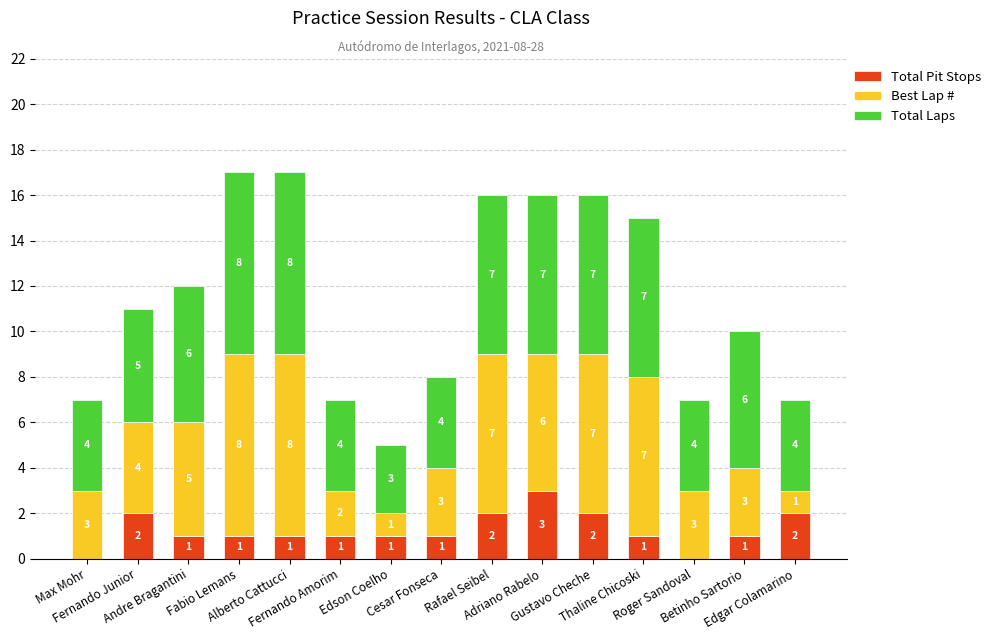

What is the highest value of the Total Pit Stops series?

3